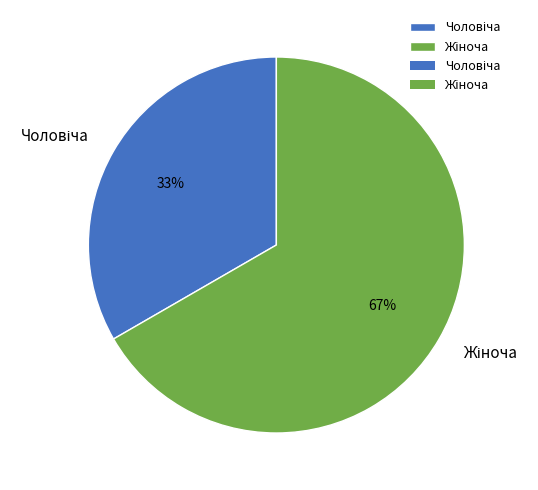

Is there any slice that represents more than half of the pie?

Yes